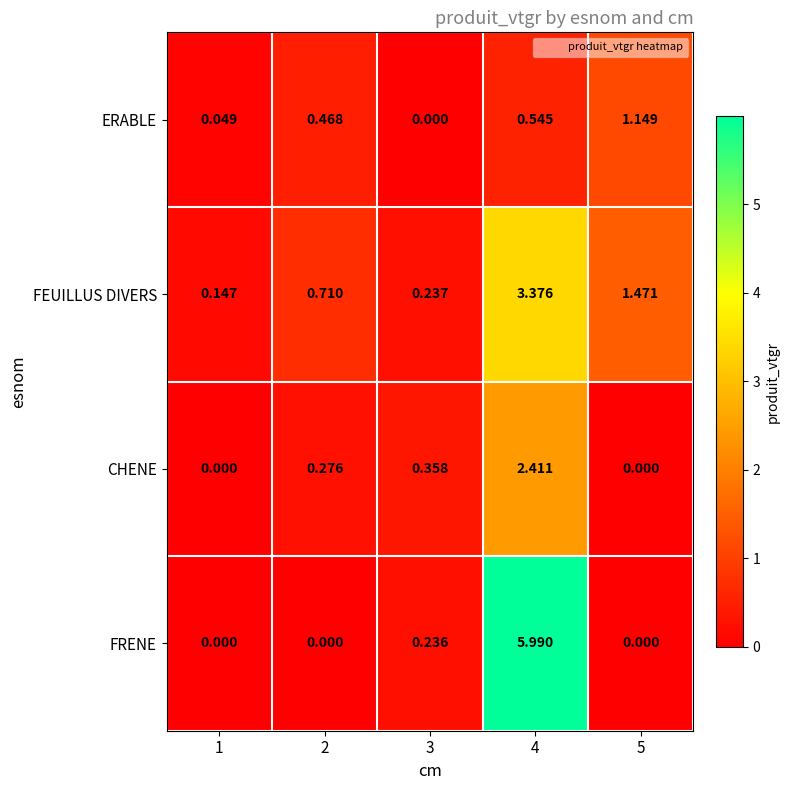

Which series changed the most between 2 and 3?

FEUILLUS DIVERS